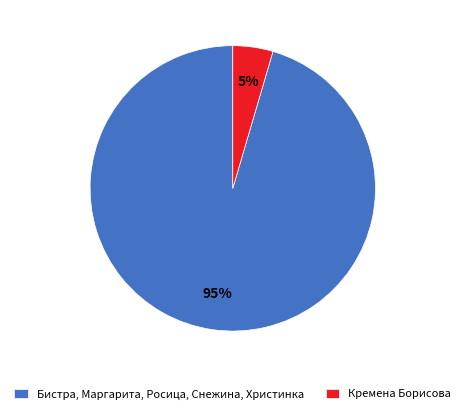

What is the largest slice in the pie chart?

Бистра, Маргарита, Росица, Снежина, Христинка